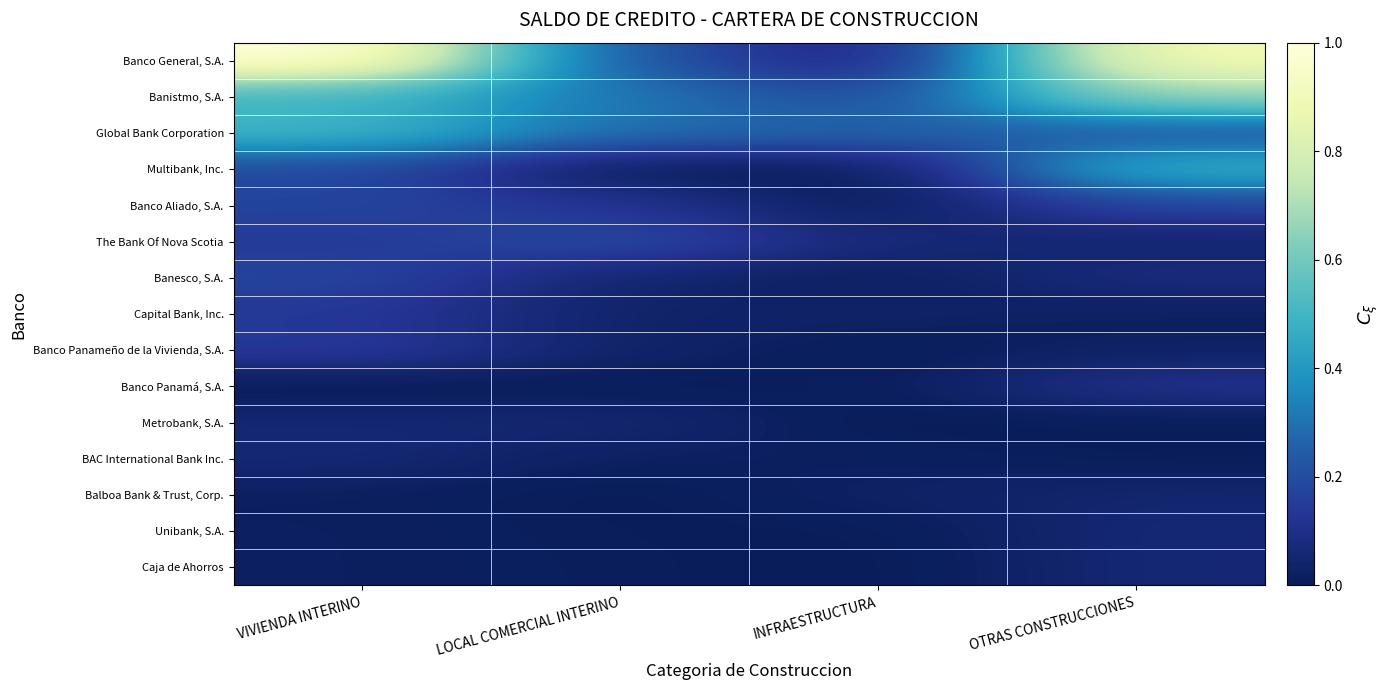

How many data points does each series have?

4